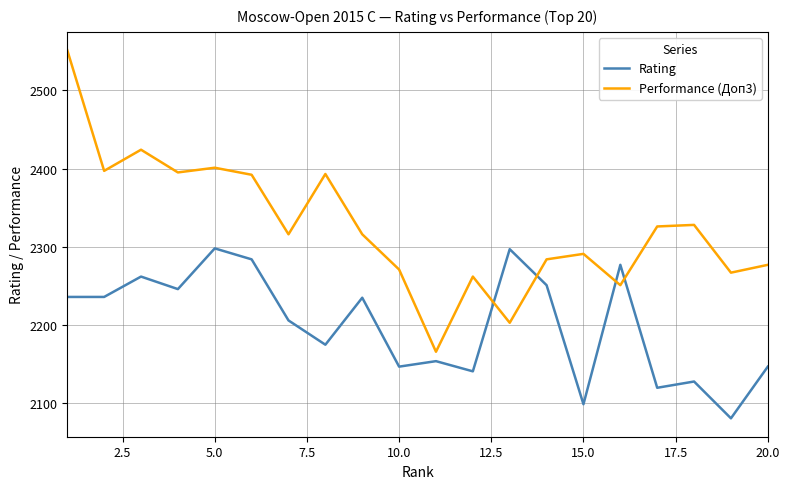

True or false: Performance (Доп3) and Rating cross at least once.

True